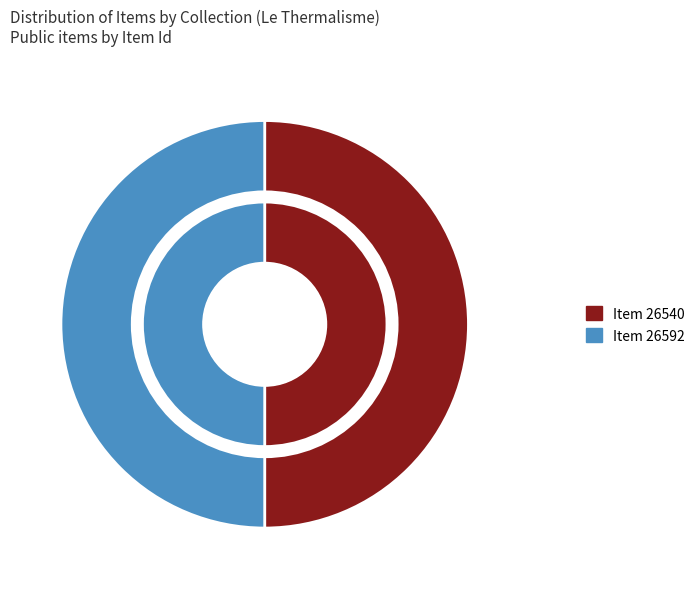

Count the number of slices in the pie.

2